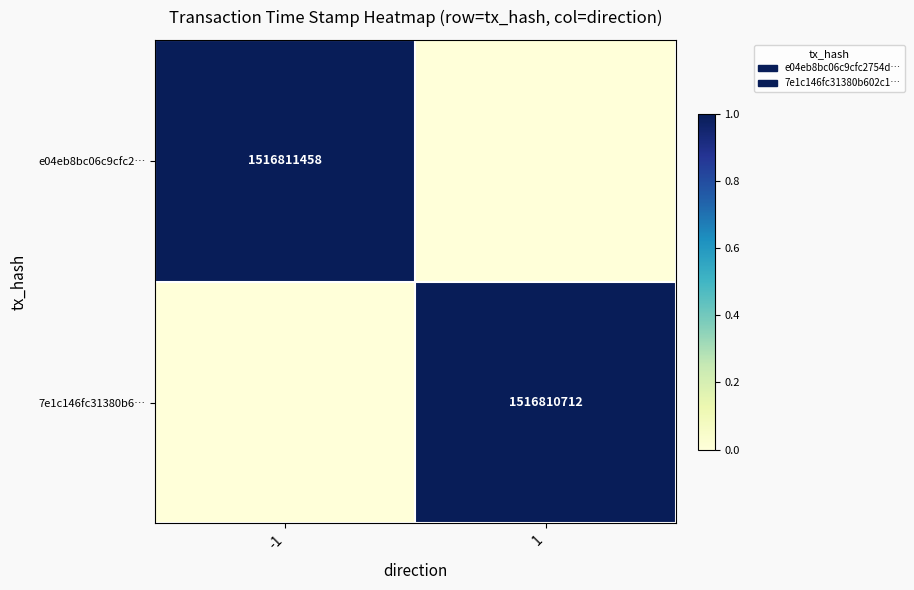

Is it true that e04eb8bc06c9cfc2… equals 1516811458 at -1?

True